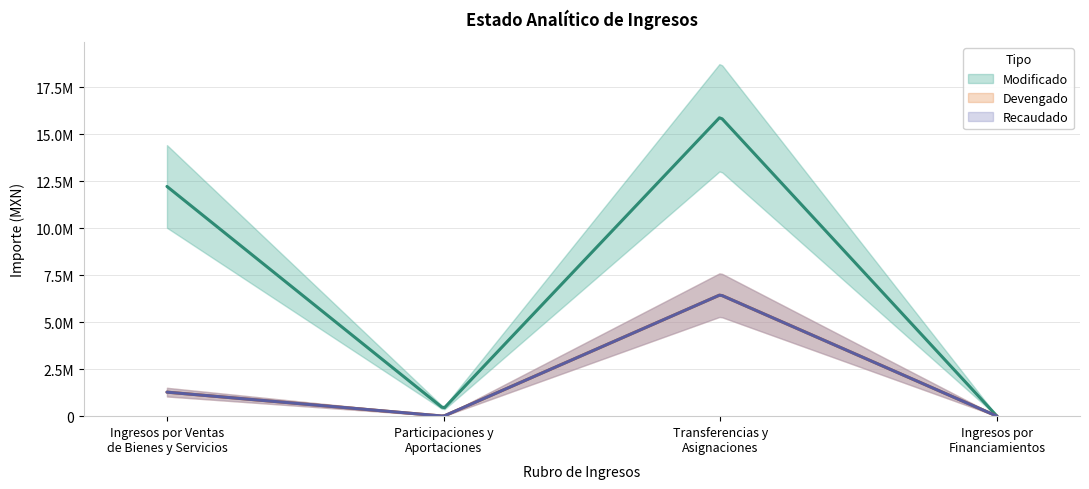

Which series has the widest spread of values?

Modificado